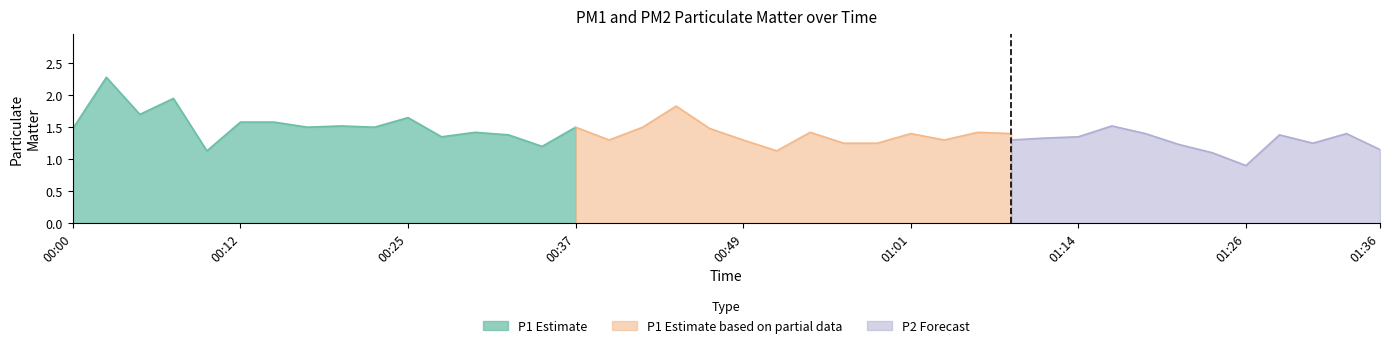

Which series changed the most between 00:54 and 01:14?

P1